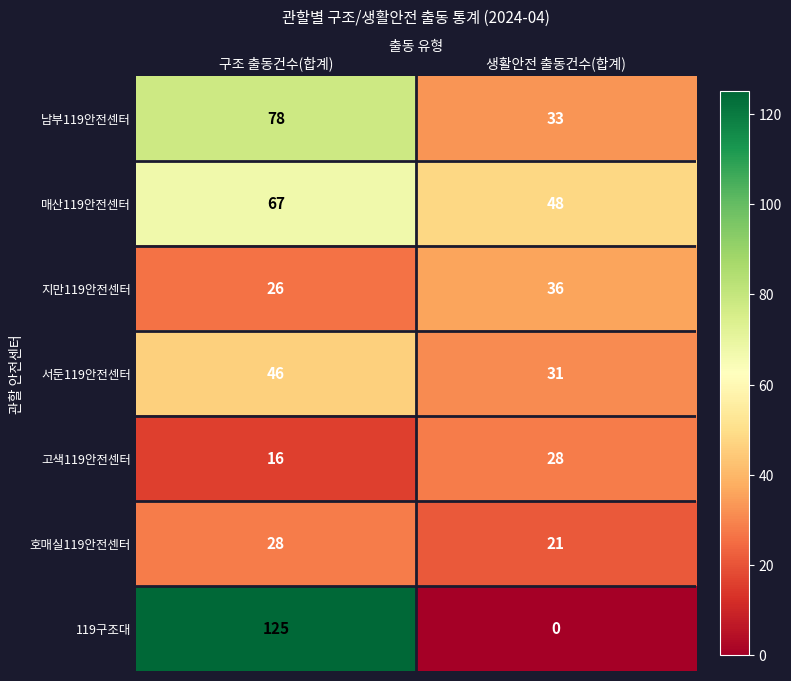

Rank the series at 구조 출동건수(합계) from lowest to highest value.

고색119안전센터, 지만119안전센터, 호매실119안전센터, 서둔119안전센터, 매산119안전센터, 남부119안전센터, 119구조대